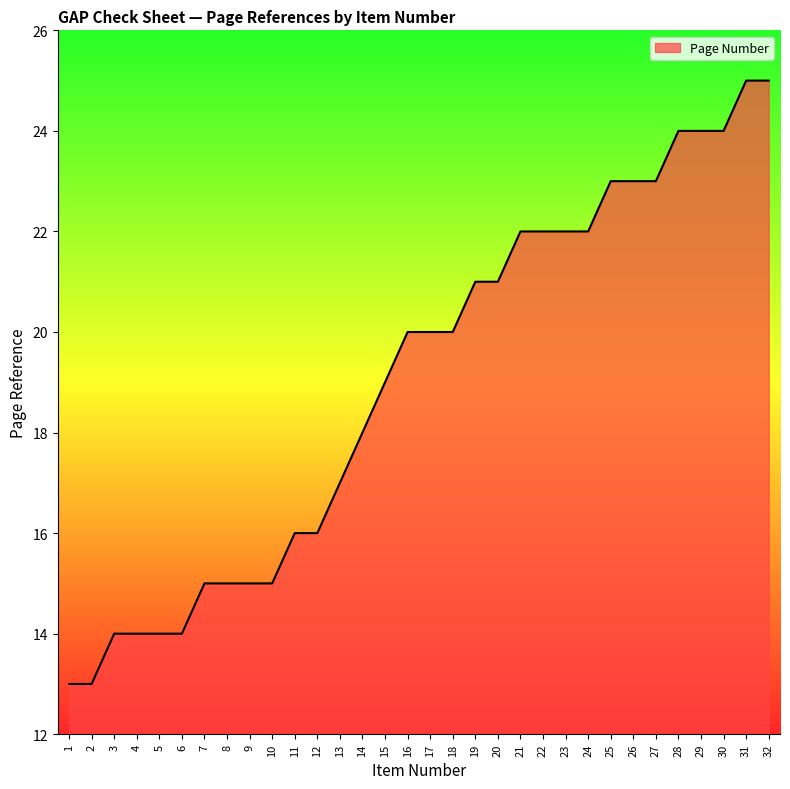

What is the change in value from 17 to 24?

+2